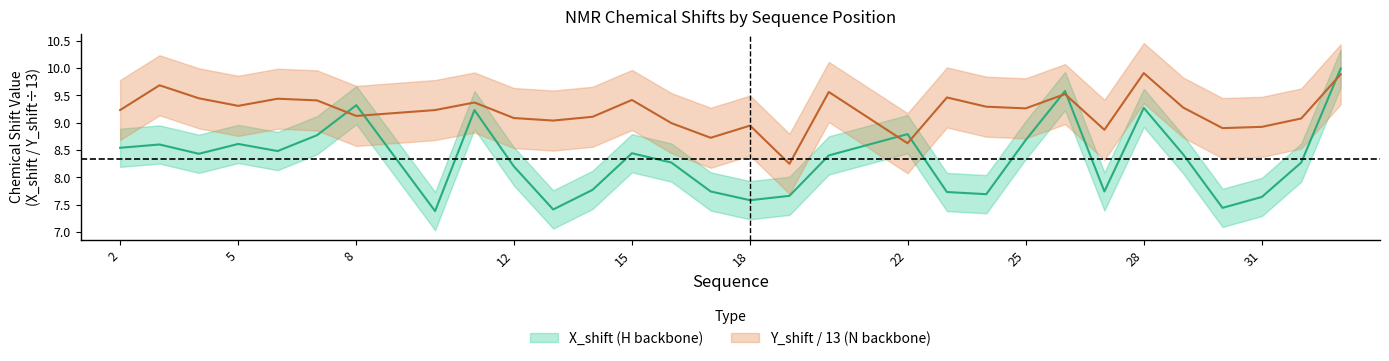

Is it true that X_shift equals 13.0 at 28?

False